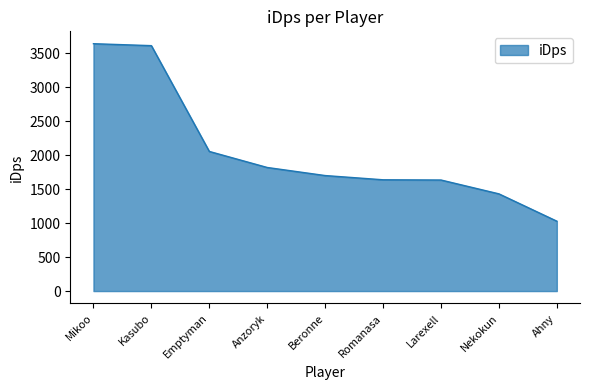

What is the approximate value at Ahny?

1028.8